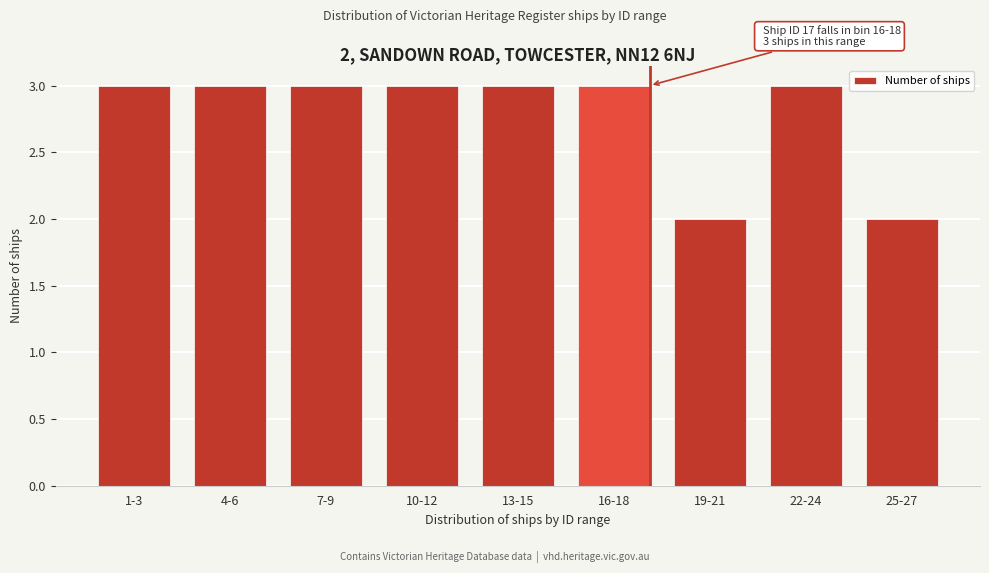

Reading left to right, extract all data points from this chart.

1-3=3	4-6=3	7-9=3	10-12=3	13-15=3	16-18=3	19-21=2	22-24=3	25-27=2